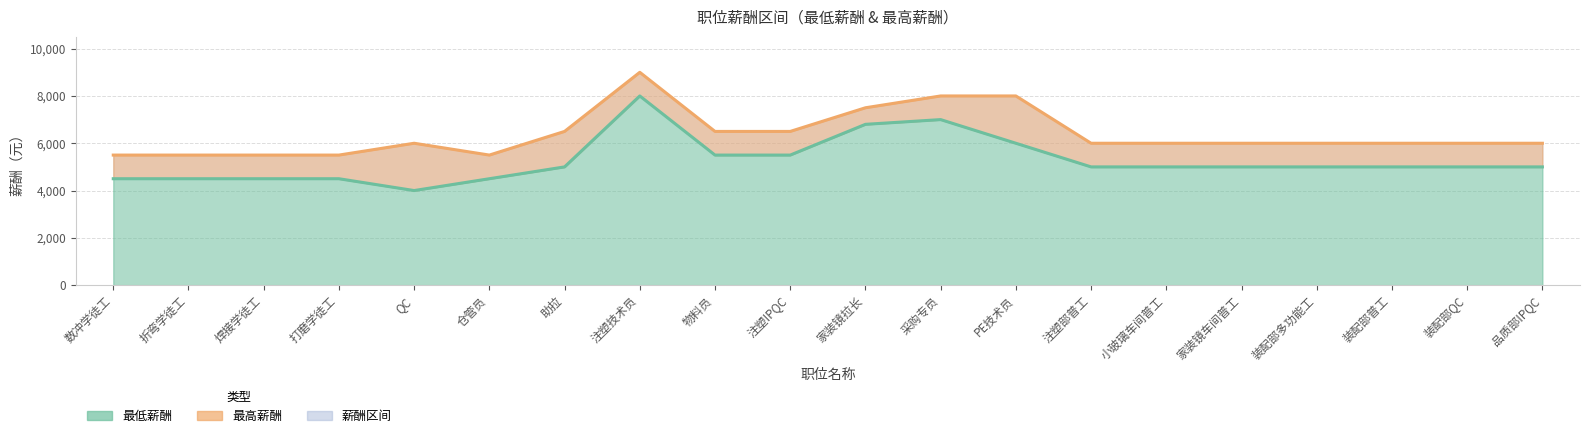

In 最高薪酬, how many points are lower than both neighbors (excluding endpoints)?

1